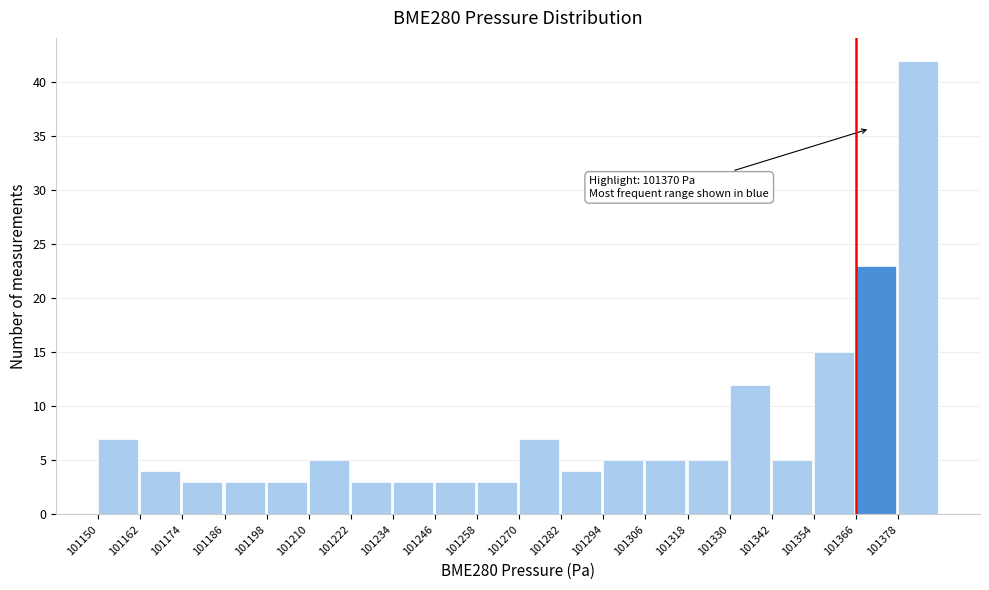

Over which range of the x-axis is the bar tallest?

101378 to 101390